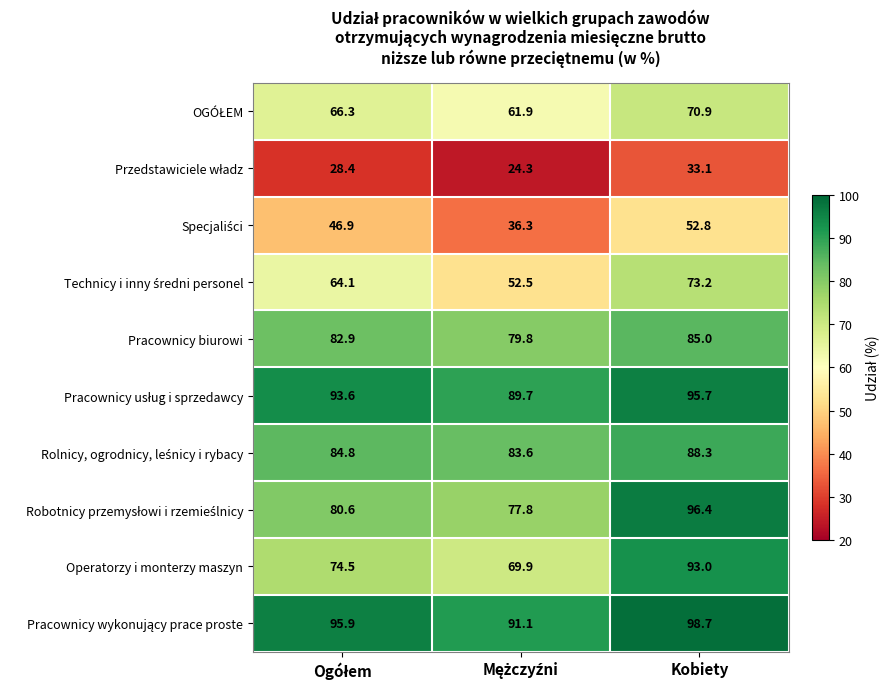

Read the Pracownicy biurowi value at Kobiety.

85.0